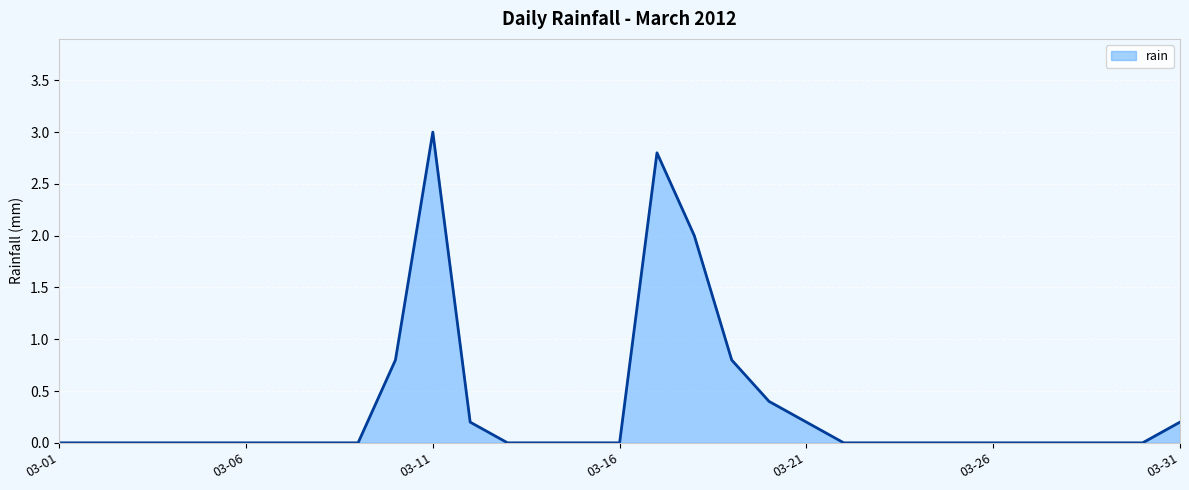

What is the greatest value displayed?

3.0